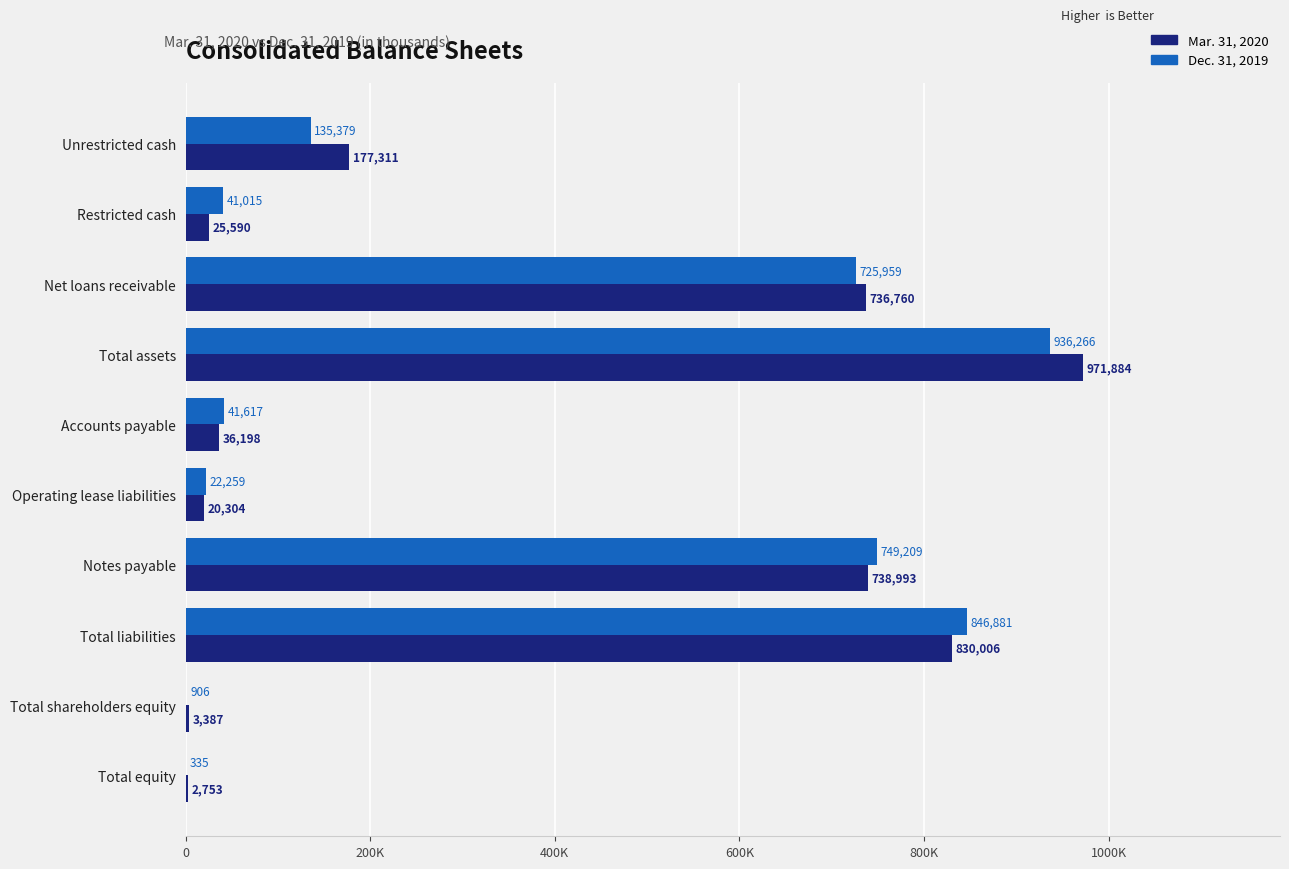

What position from the left is Total equity?

10